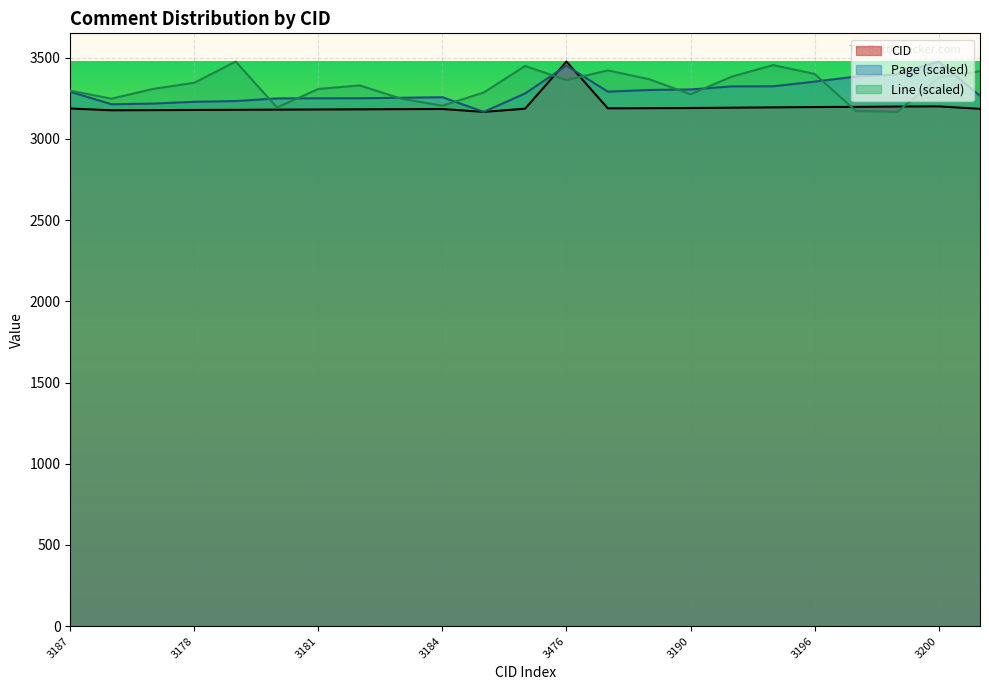

What is the difference between the highest and lowest values at 3178?

167.5